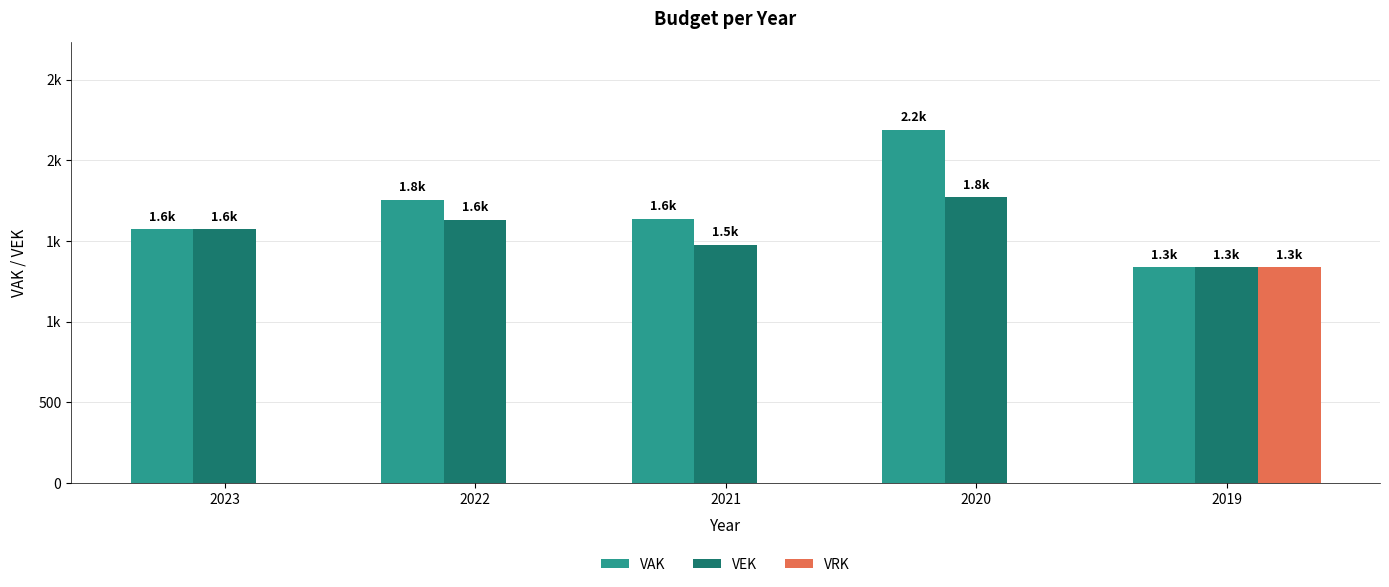

Does the chart contain stacked bars?

No